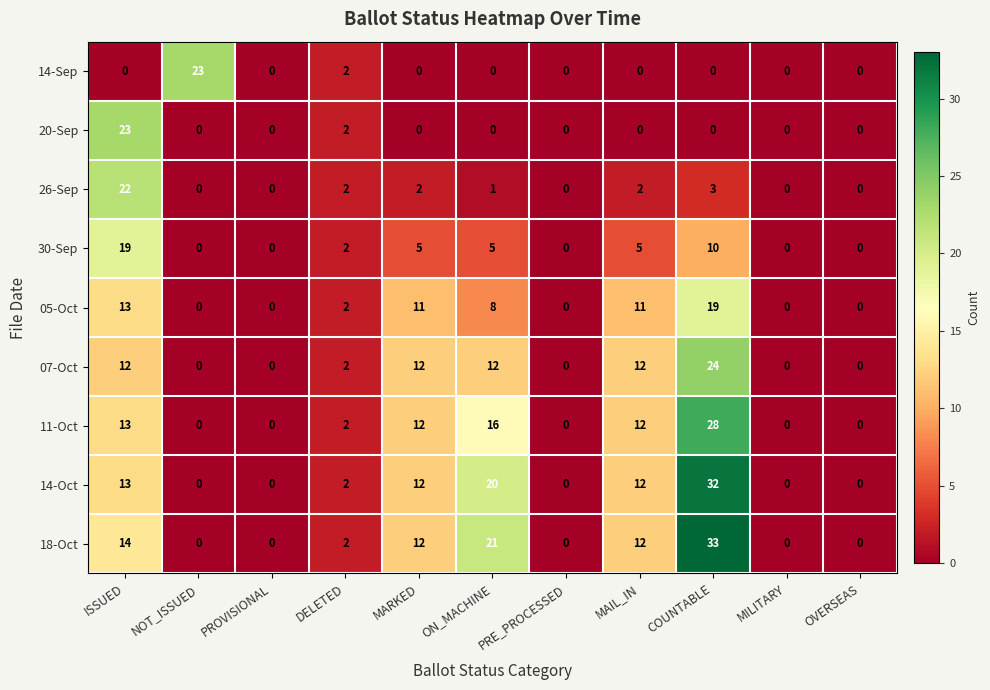

Which series has the widest spread of values?

18-Oct